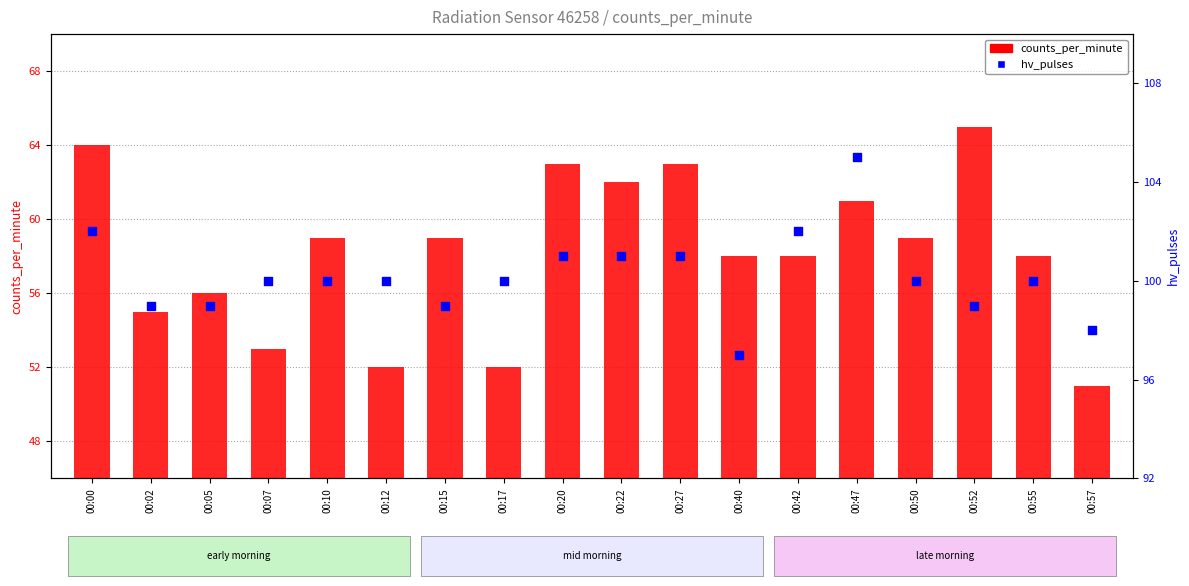

At which category is the sum across all series the highest?

00:00